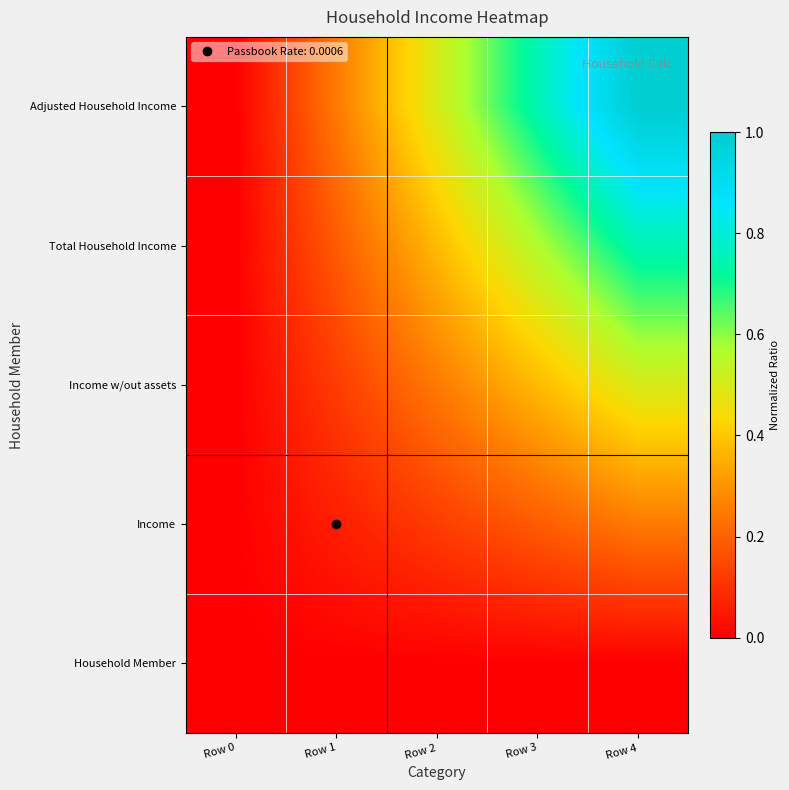

Reading left to right, transcribe all the data shown in this chart.

Household Member: Row 0=0.0	Row 1=0.0	Row 2=0.0	Row 3=0.0	Row 4=0.0
Income: Row 0=0.0	Row 1=0.1	Row 2=0.1	Row 3=0.2	Row 4=0.2
Income w/out assets: Row 0=0.0	Row 1=0.1	Row 2=0.2	Row 3=0.4	Row 4=0.5
Total Household Income: Row 0=0.0	Row 1=0.2	Row 2=0.4	Row 3=0.6	Row 4=0.8
Adjusted Household Income: Row 0=0.0	Row 1=0.2	Row 2=0.5	Row 3=0.8	Row 4=1.0